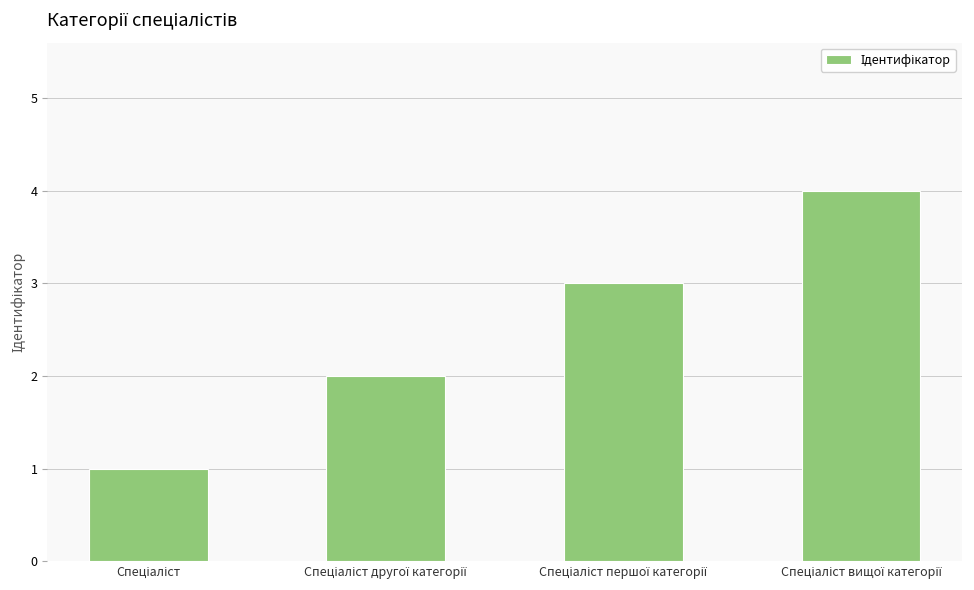

What is the difference between the maximum and minimum values?

3